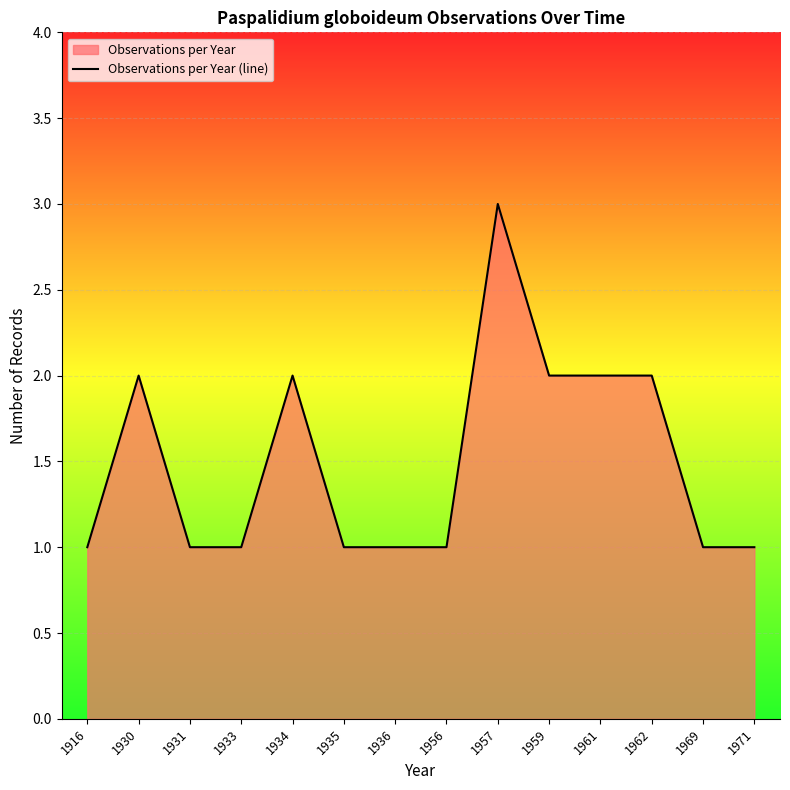

What is the smallest value displayed?

1